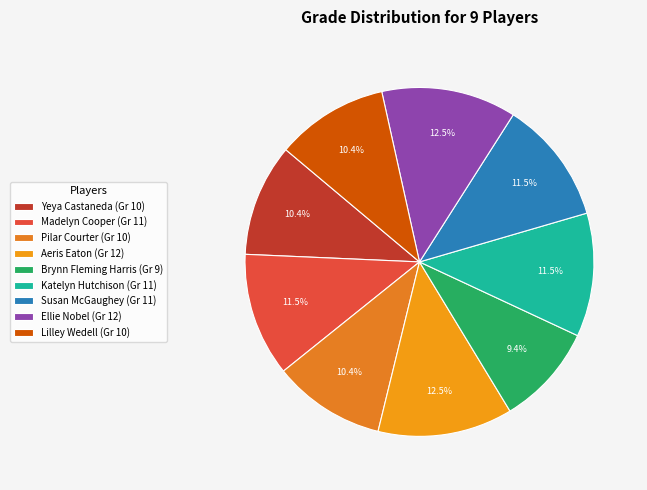

Count the number of slices in the pie.

9